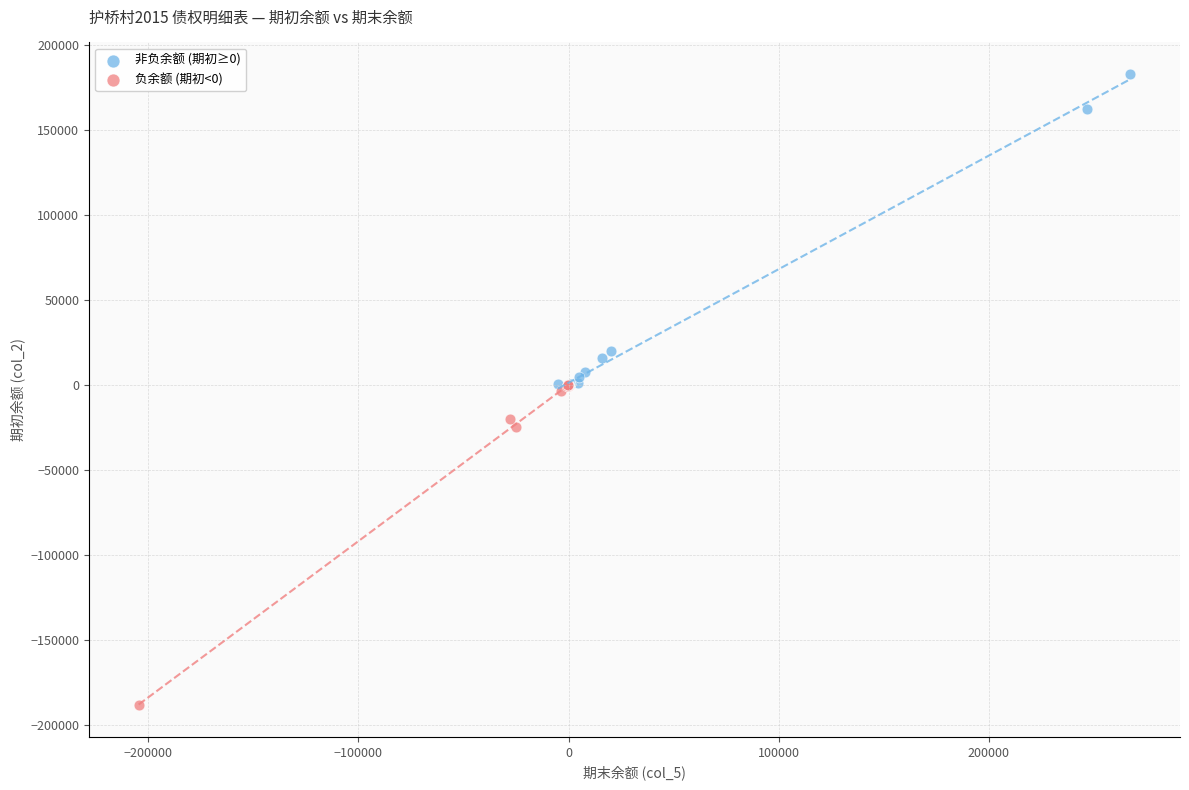

Which series reaches the minimum Y coordinate?

负余额 (期初<0)